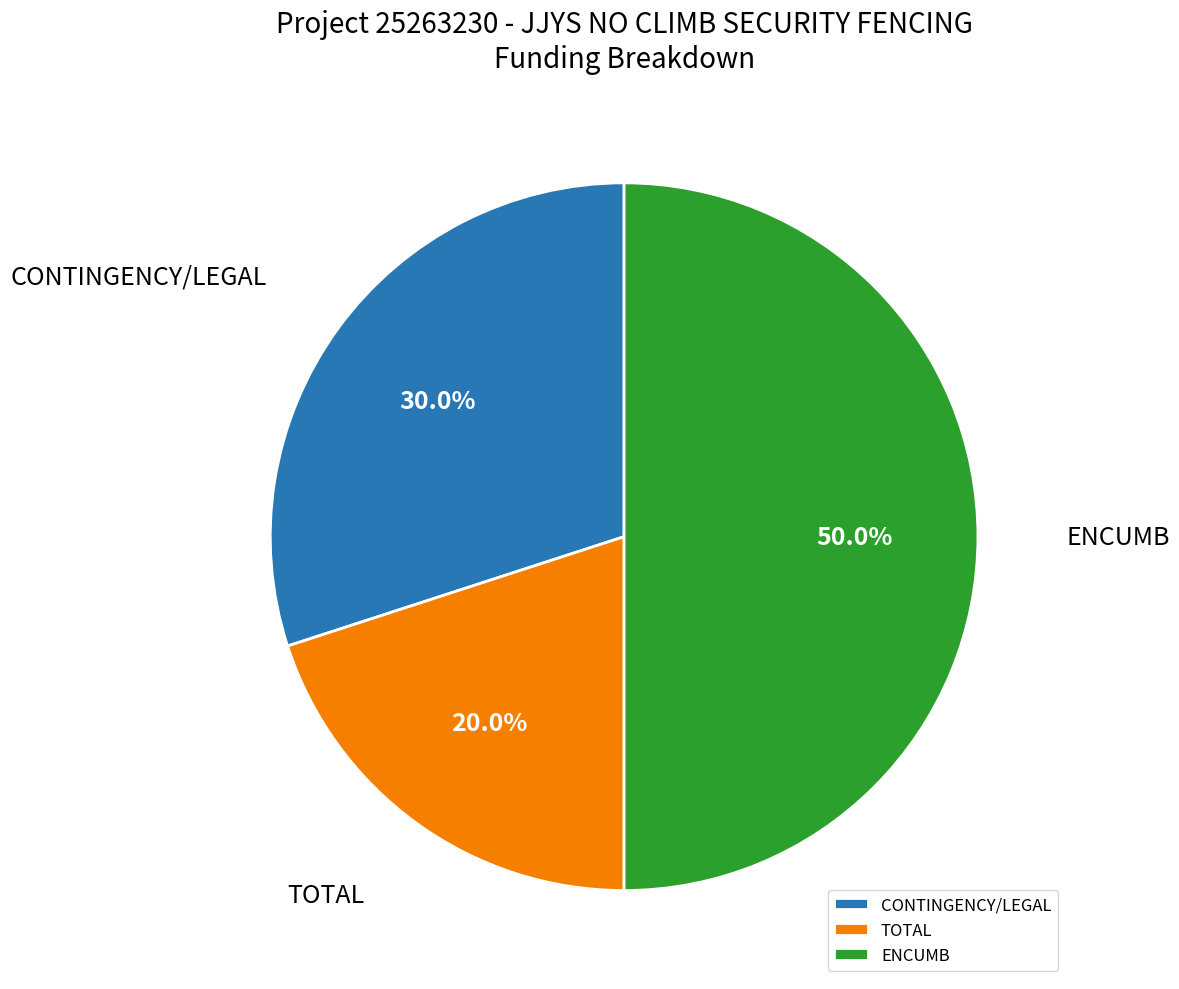

How many segments does this pie chart have?

3